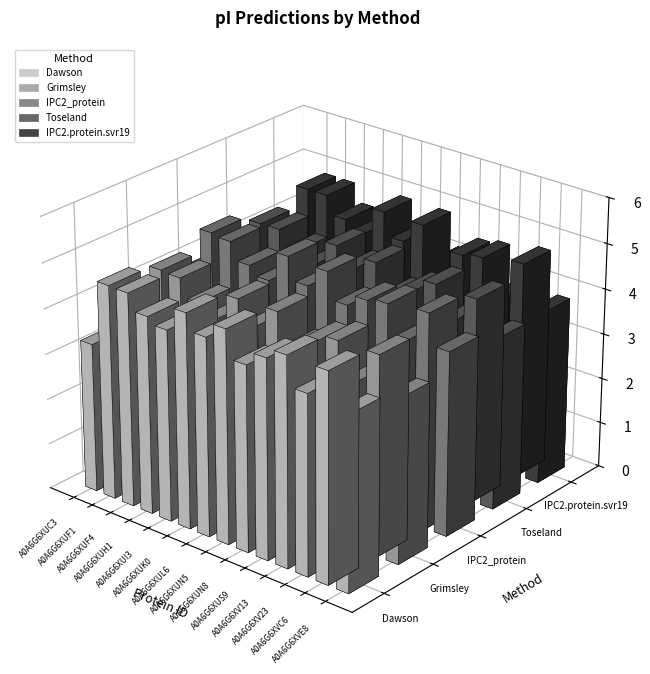

List the series in order of their peak value, lowest first.

Grimsley, Toseland, Dawson, IPC2.protein.svr19, IPC2_protein